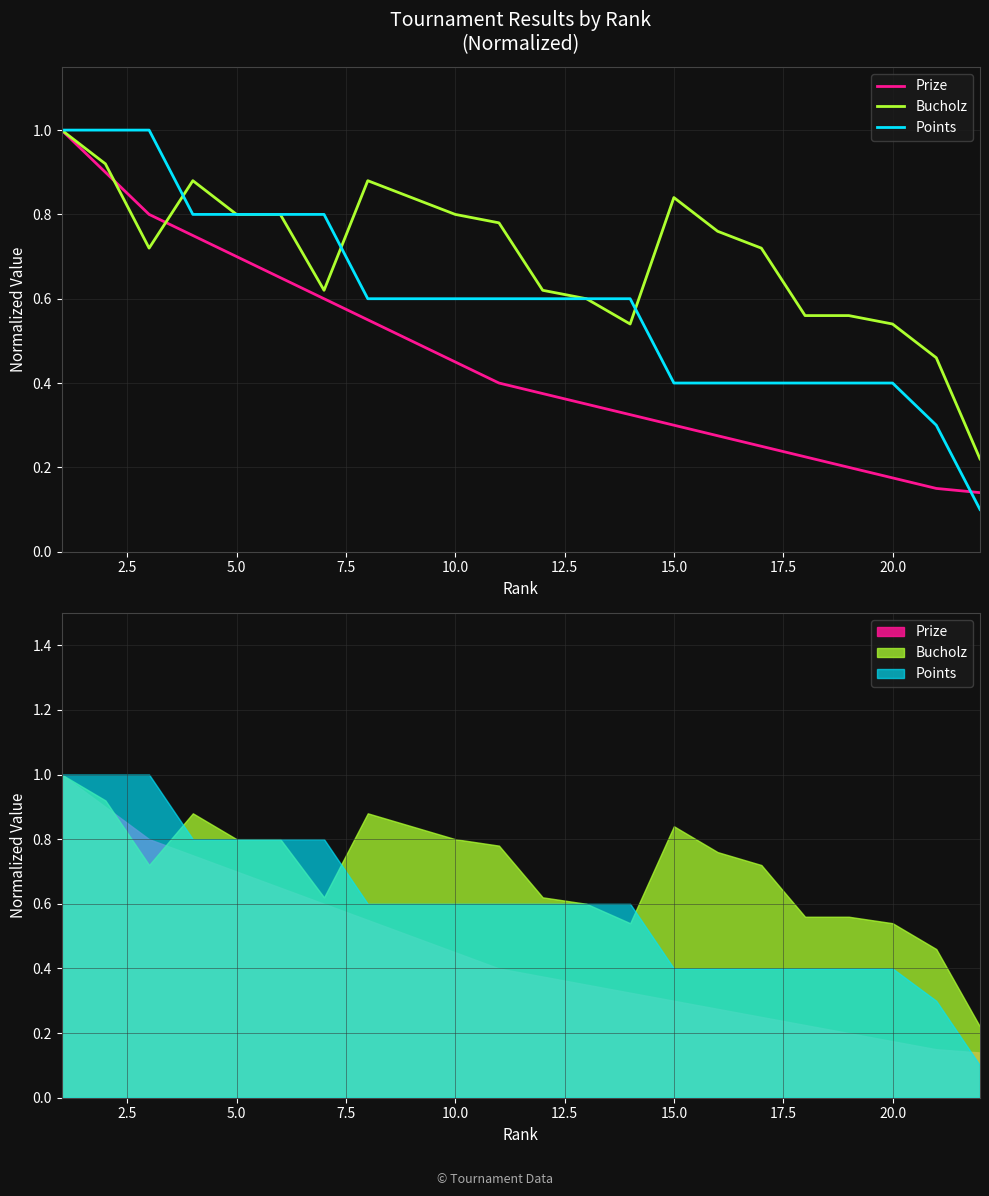

What is the minimum value for Bucholz?

0.2